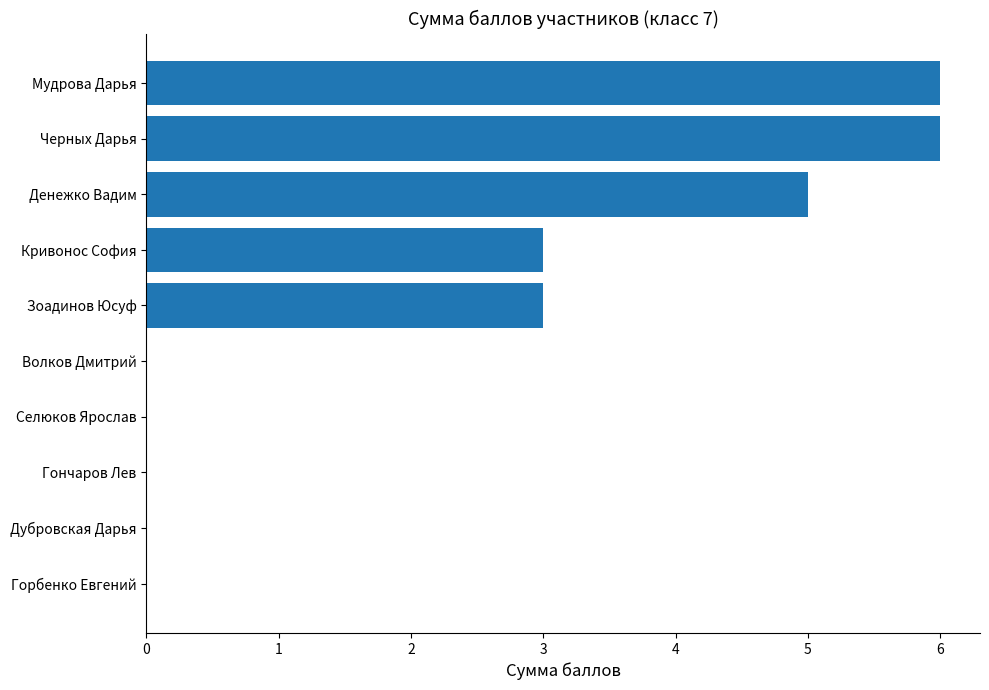

Reading bottom to top, transcribe all the data shown in this chart.

Горбенко Евгений=0	Дубровская Дарья=0	Гончаров Лев=0	Селюков Ярослав=0	Волков Дмитрий=0	Зоадинов Юсуф=3	Кривонос София=3	Денежко Вадим=5	Черных Дарья=6	Мудрова Дарья=6